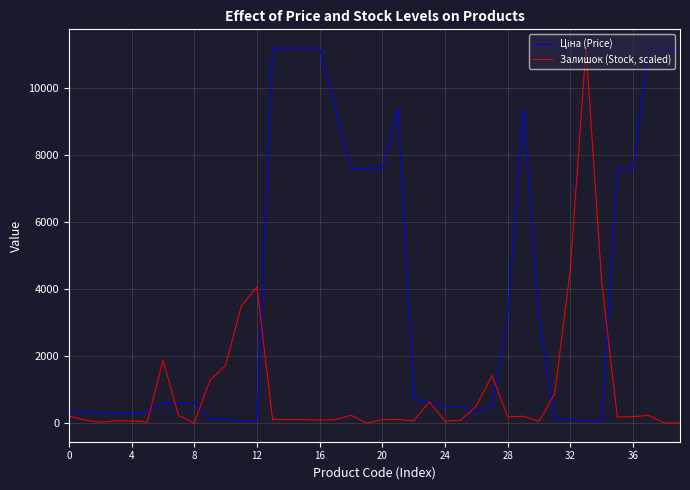

What is the maximum value for Залишок (Stock, scaled)?

11188.2